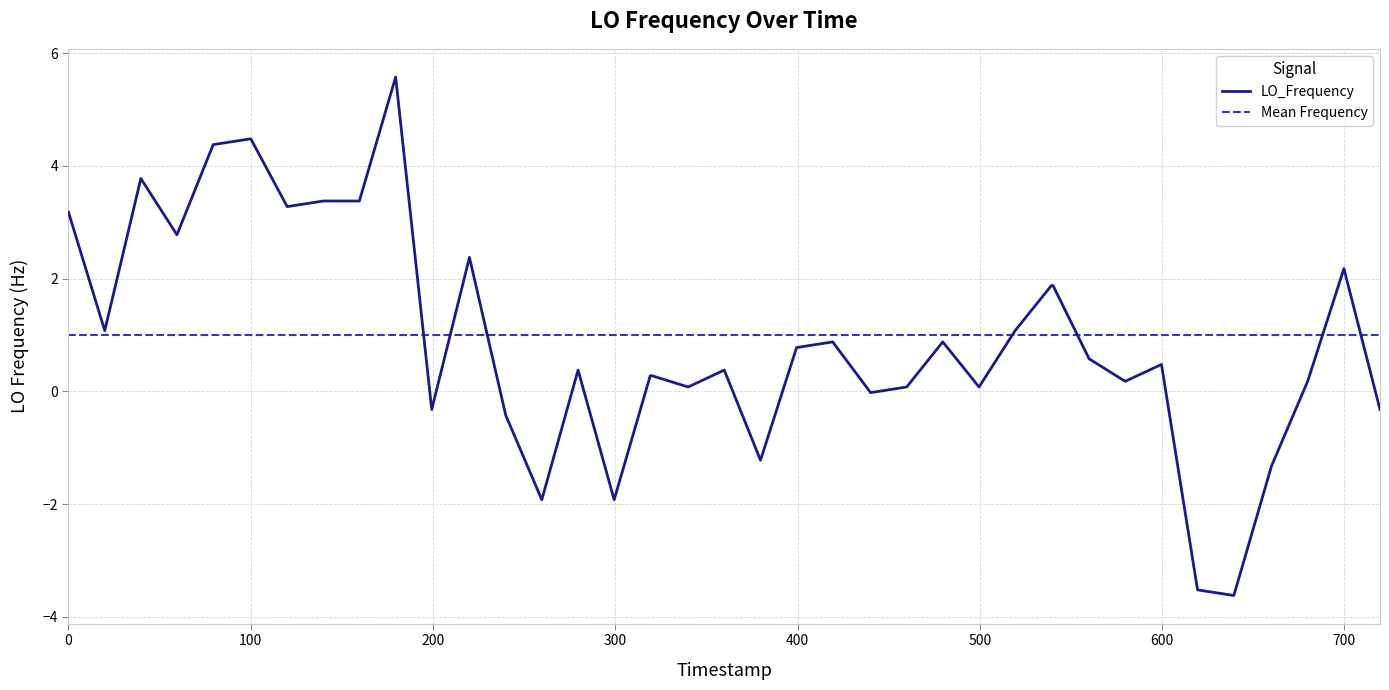

Which has a higher value, 1524532015.3 or 1524532275.9?

1524532015.3